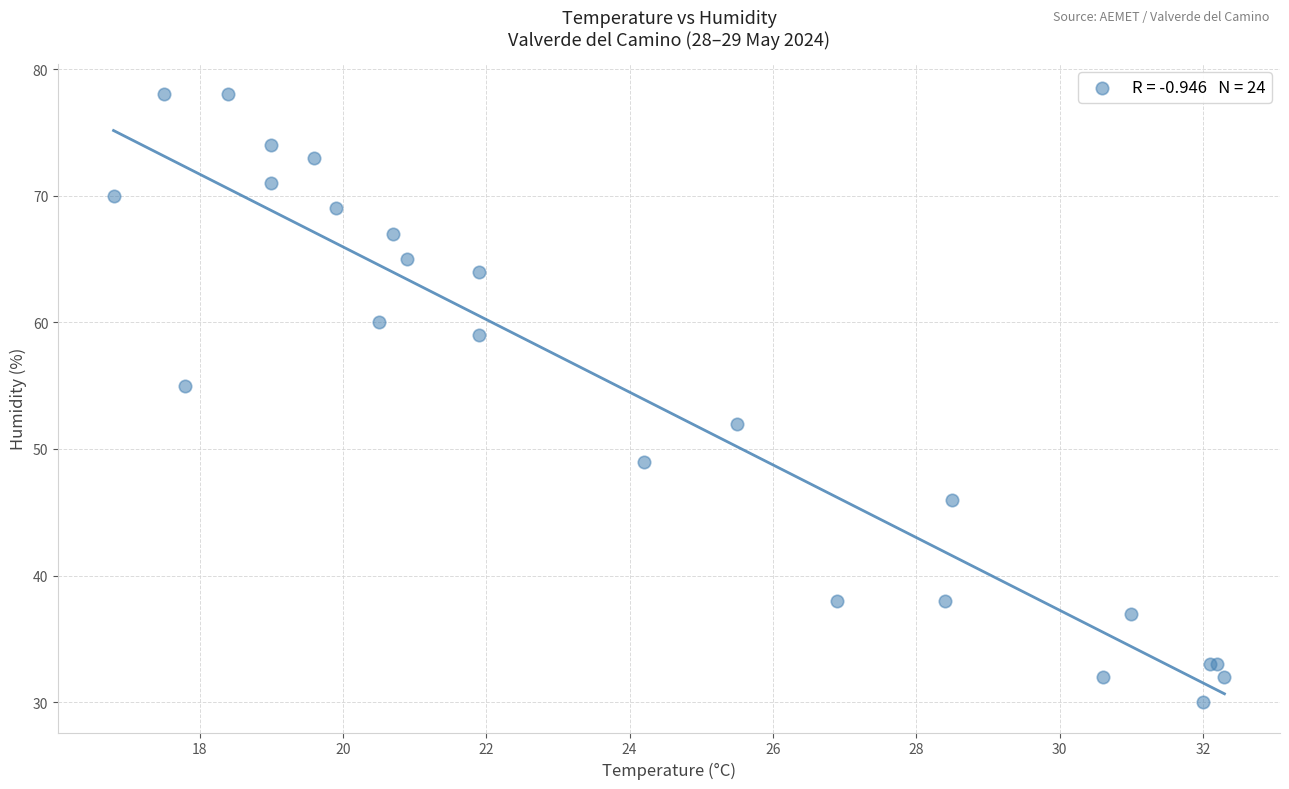

What Y value in the scatter plot is closest to 54?

55